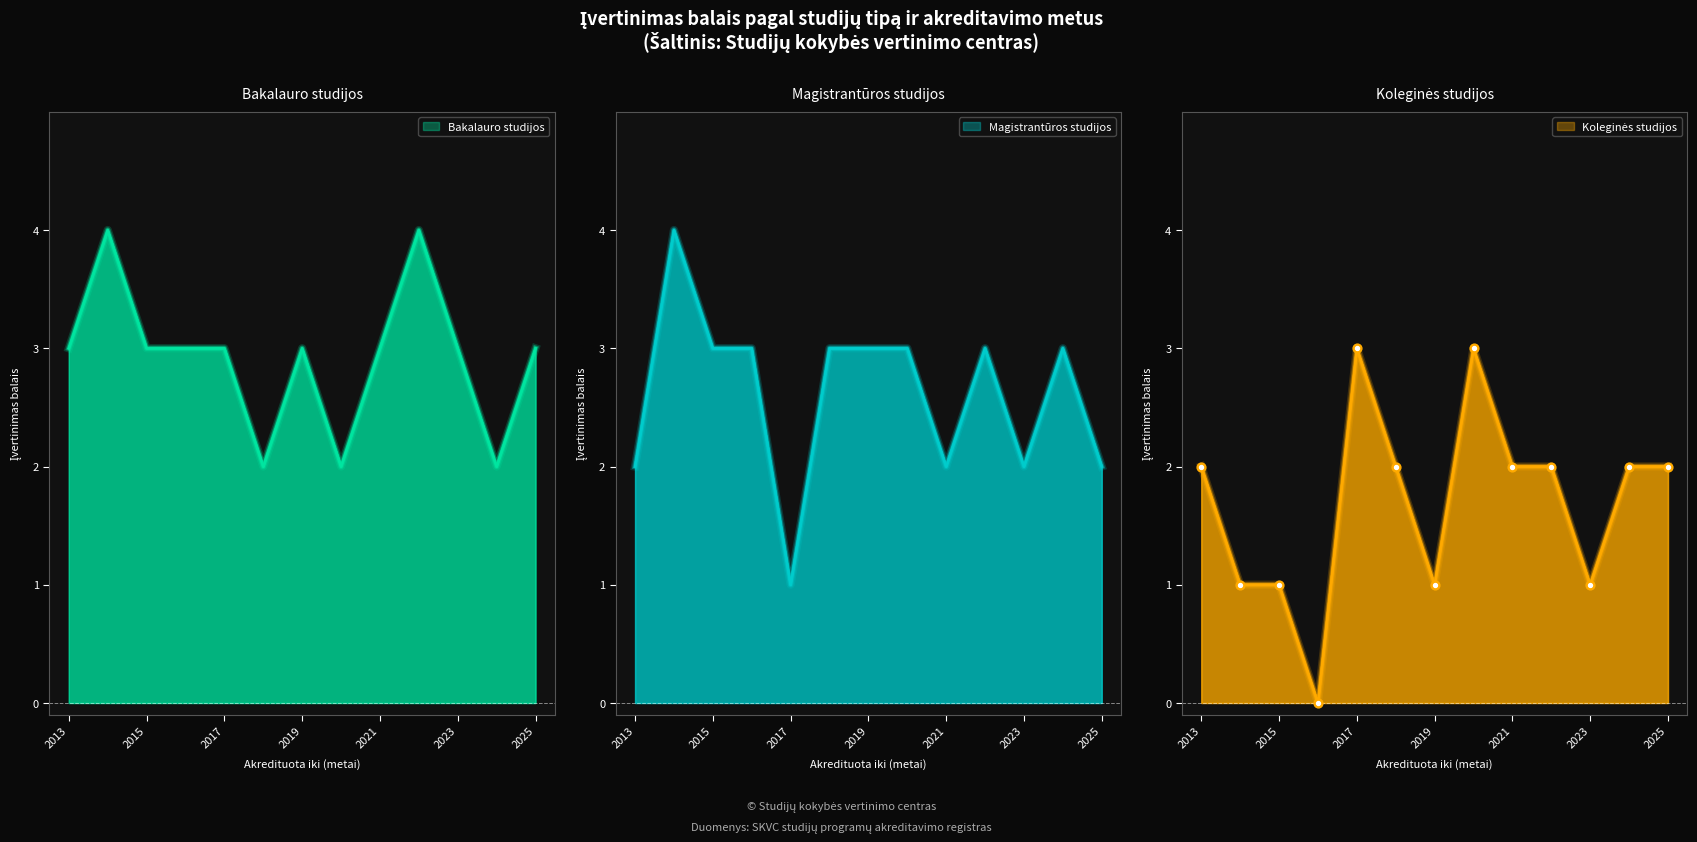

At which category is the sum across all series the highest?

2014